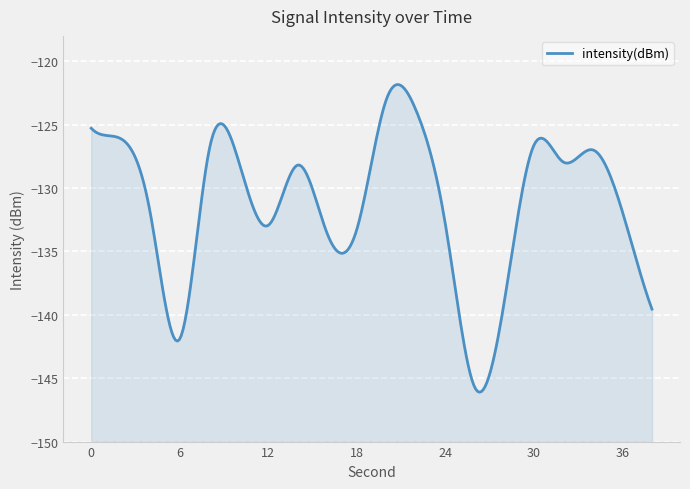

True or false: there are more than 1 points higher than both neighbors.

True